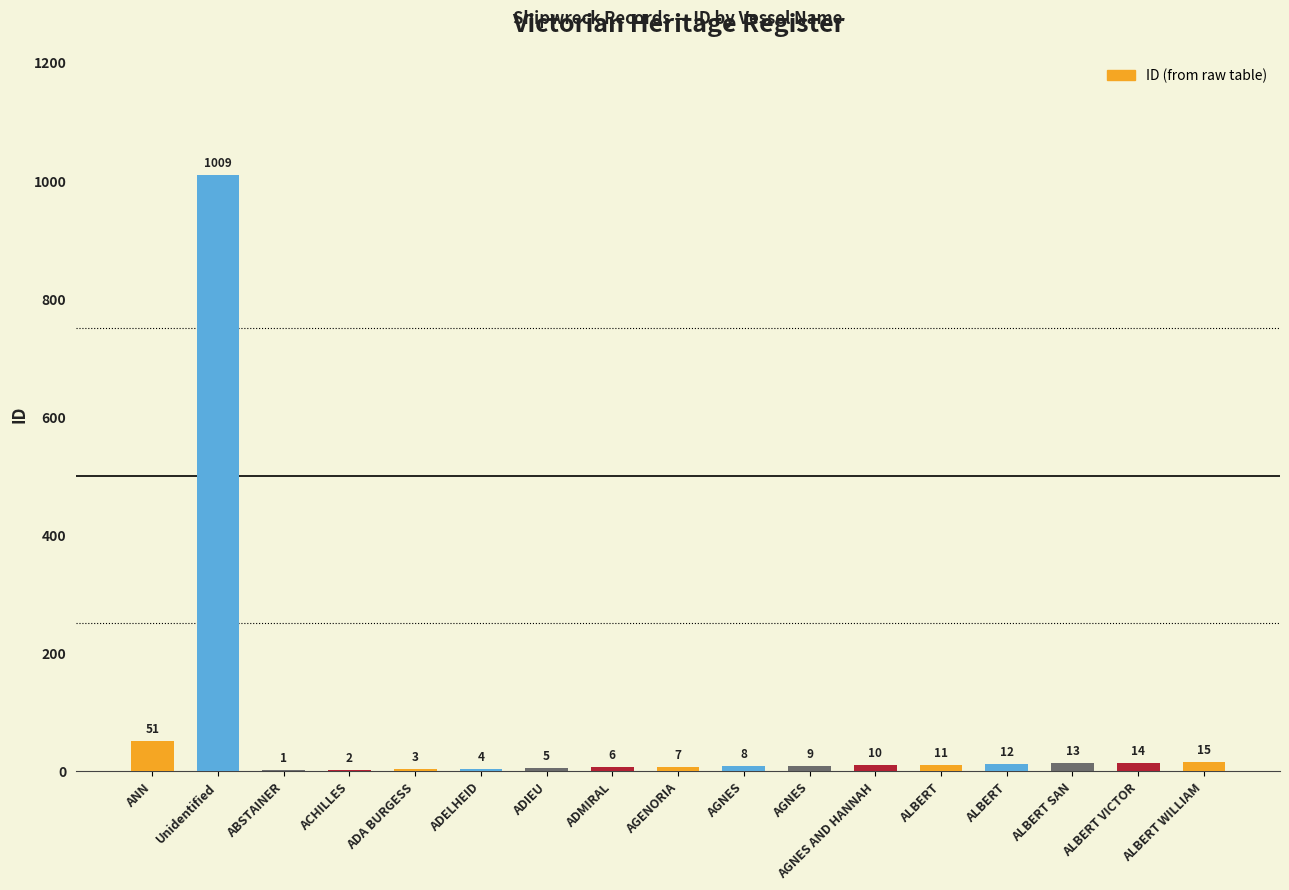

What is the approximate value at ALBERT?

12